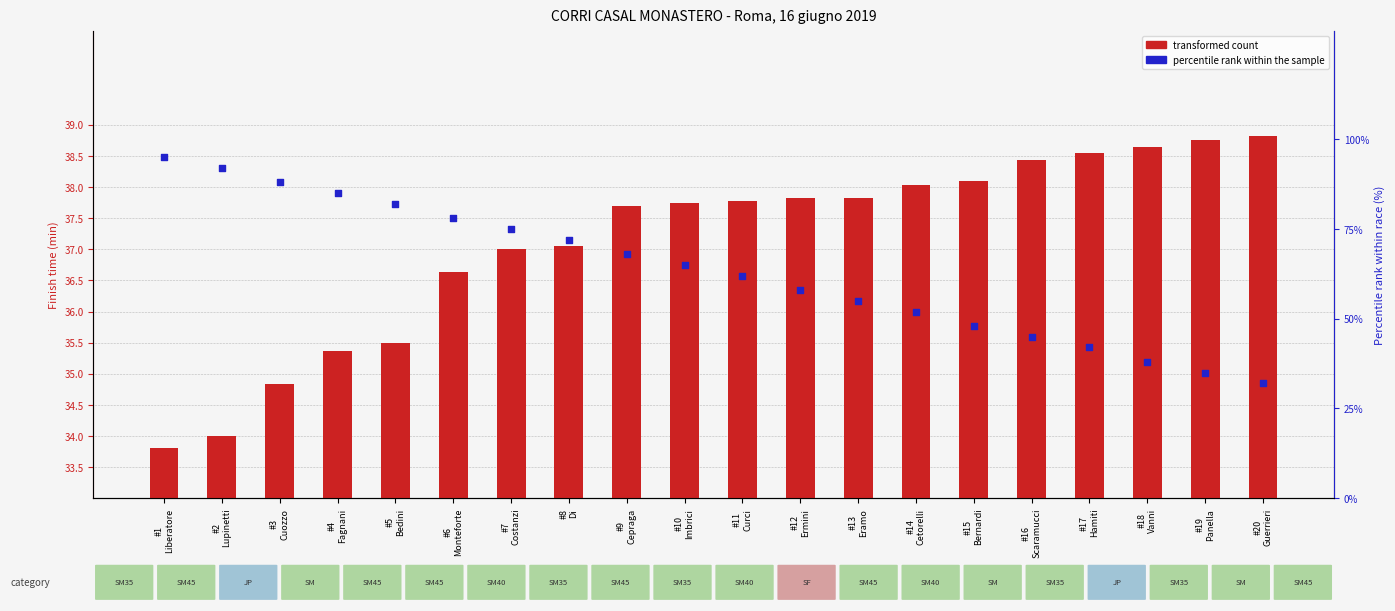

Is the value of transformed count at #4
Fagnani greater than the value of percentile rank within the sample at #4
Fagnani?

No